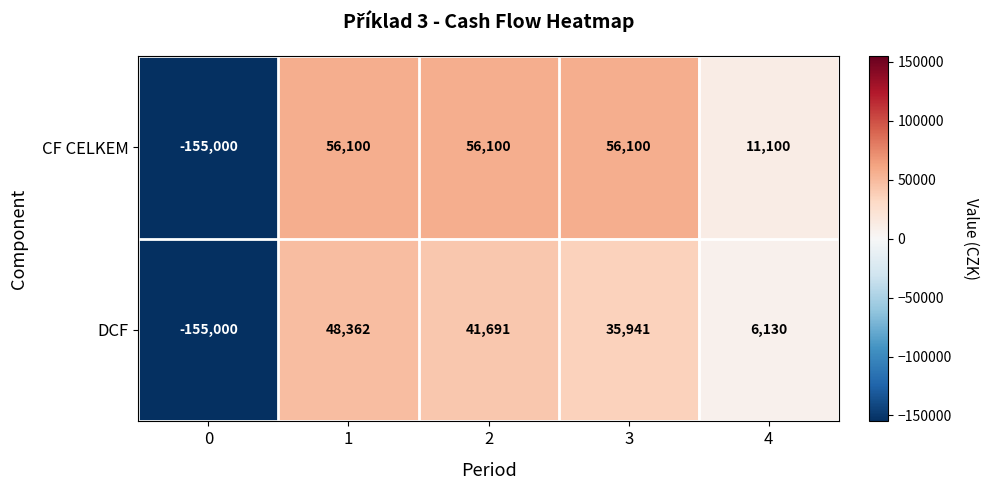

Reading left to right, transcribe all the data shown in this chart.

CF CELKEM: -155000	56100	56100	56100	11100
DCF: -155000	48362	41691	35941	6130